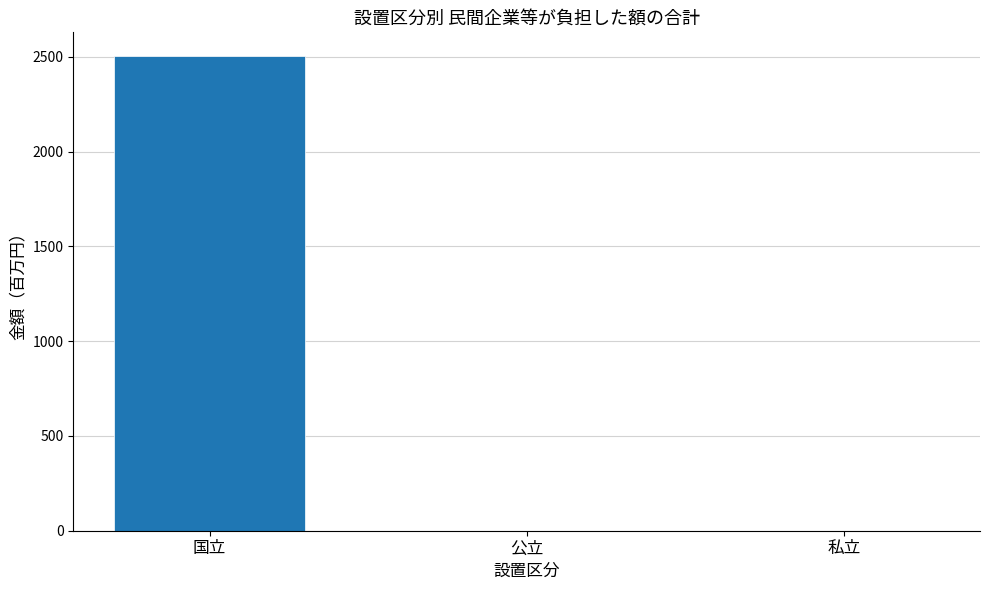

Does the chart contain stacked bars?

No